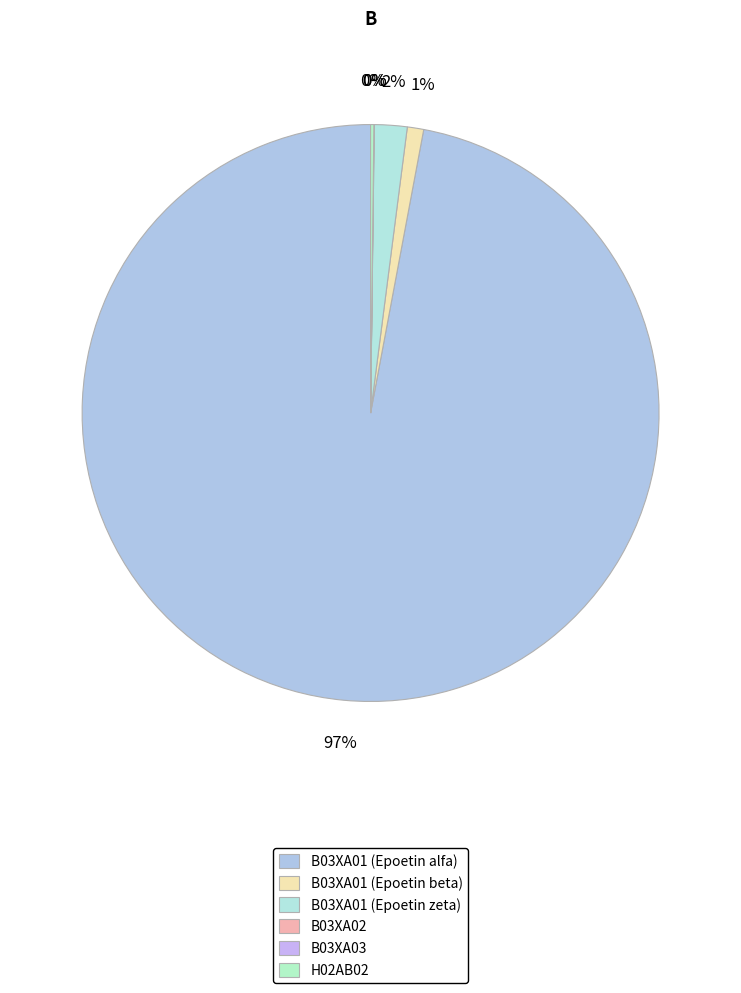

How many slices are in this pie chart?

6